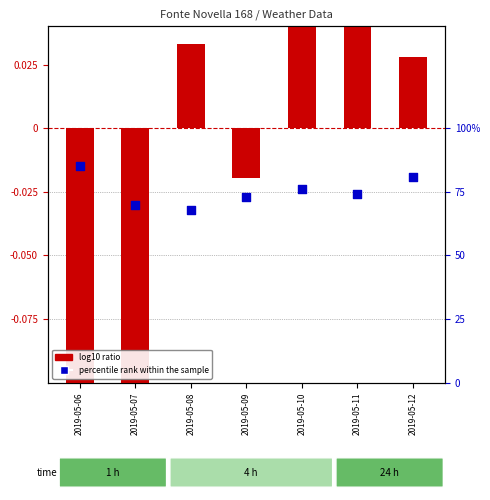

Which series contains the lowest Y value?

log10 ratio